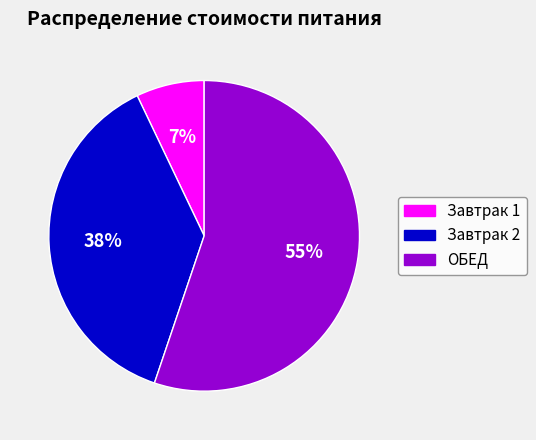

Do Завтрак 2 and Завтрак 1 together represent more than half of the pie?

No